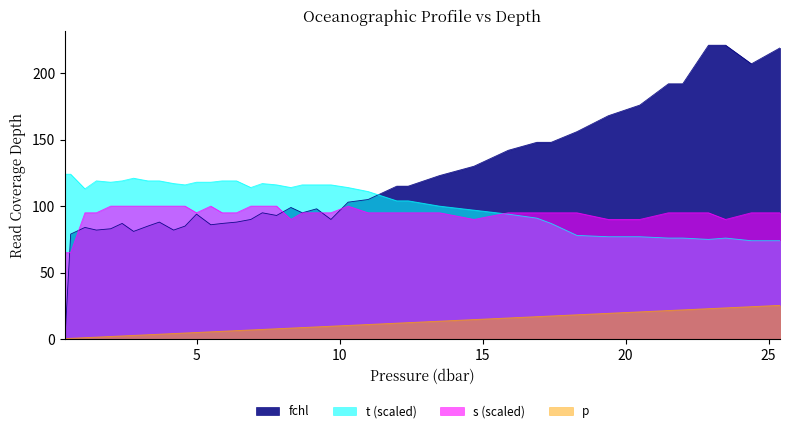

Rank the series by their maximum value, from highest to lowest.

fchl, t (scaled), s (scaled), p